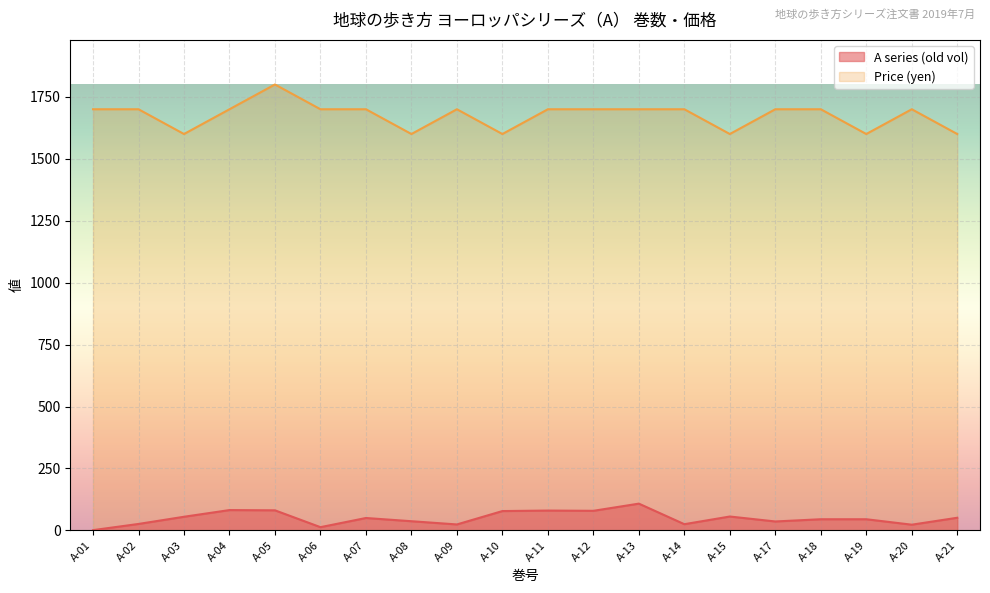

How many data points in Price (100 yen) are above 1700?

1